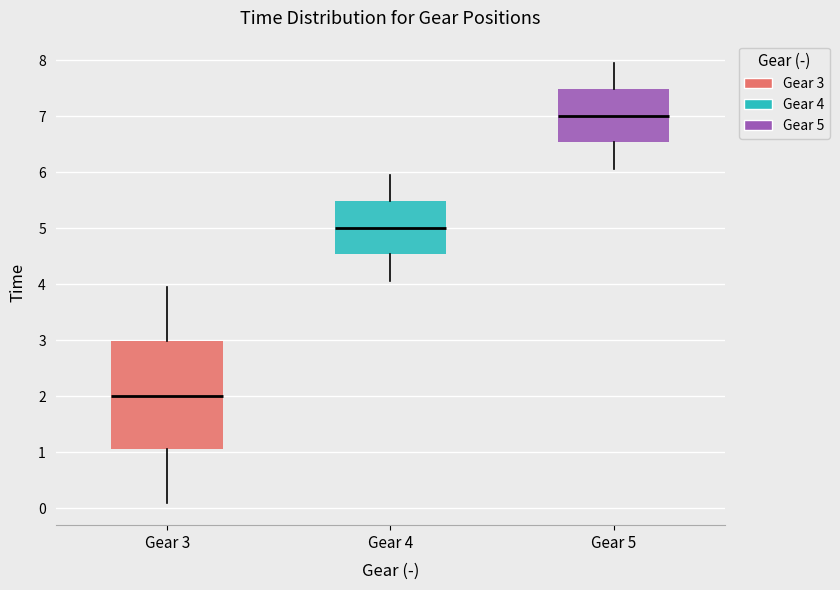

Where does the lower whisker of the box for Gear 5 end on the y-axis? The values are not printed on the chart, so give them approximately, as read against the axis.

6.1